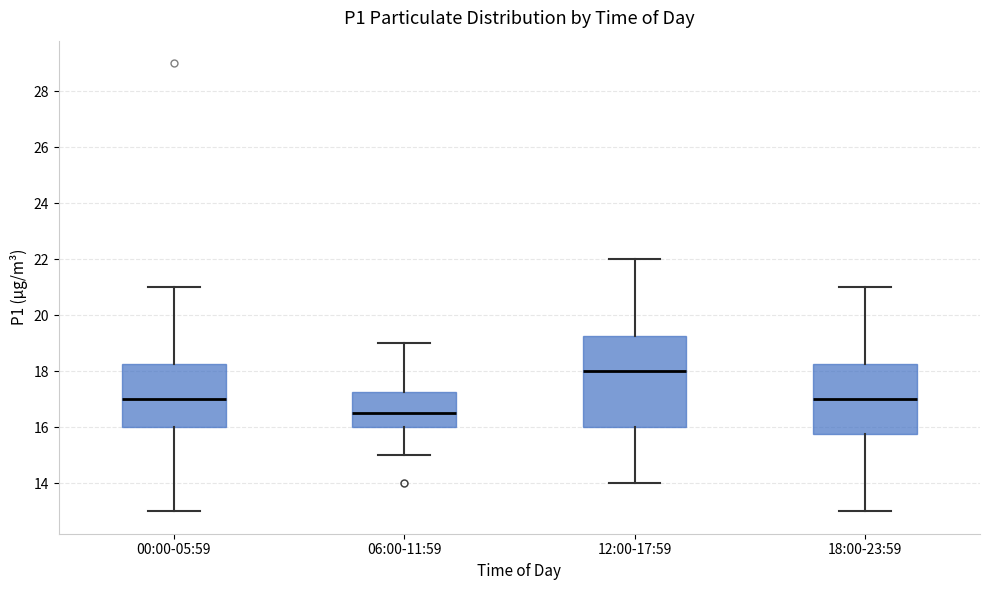

Where is the upper edge of the box for 18:00-23:59 on the y-axis? The values are not printed on the chart, so give them approximately, as read against the axis.

18.2